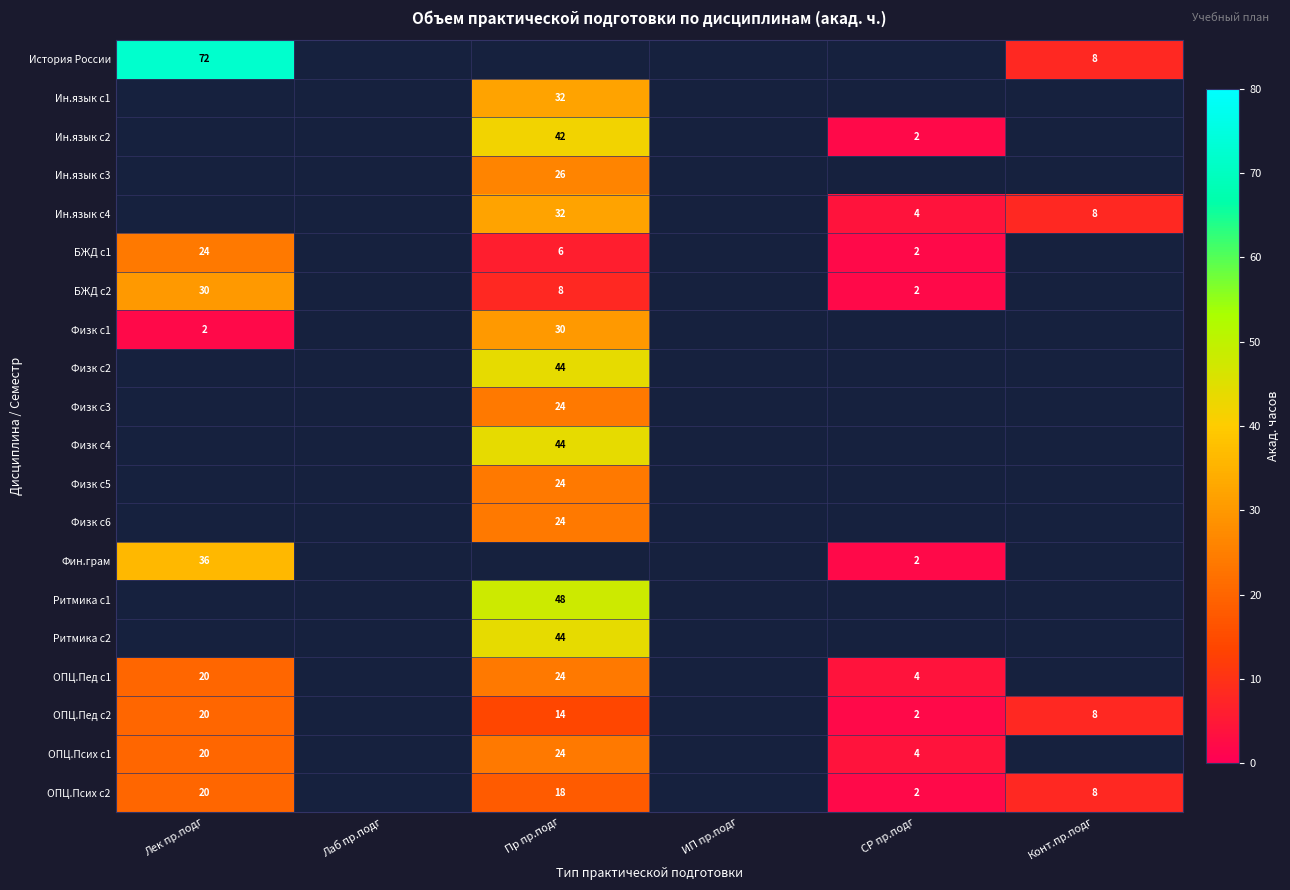

Is it true that Ин.язык с2 equals 2 at СР пр.подг?

True